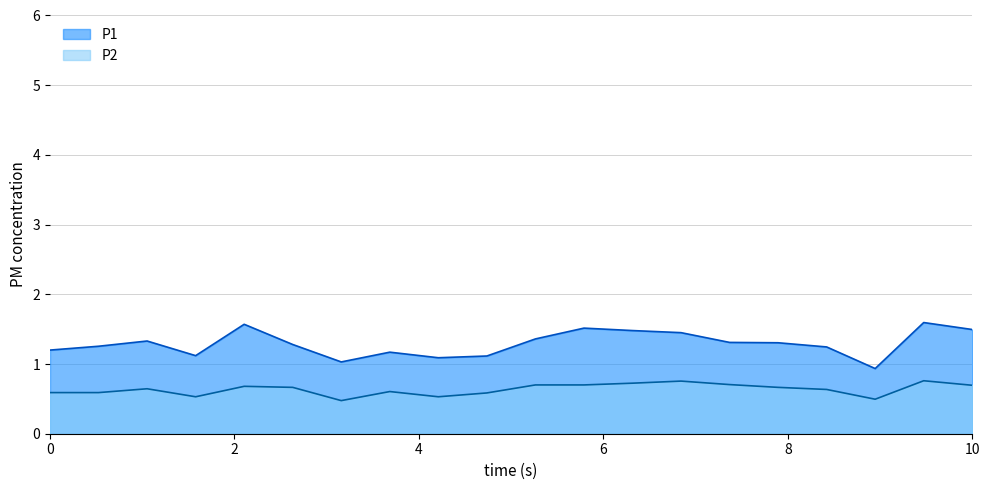

At which label is P2 closest to 0?

00:16